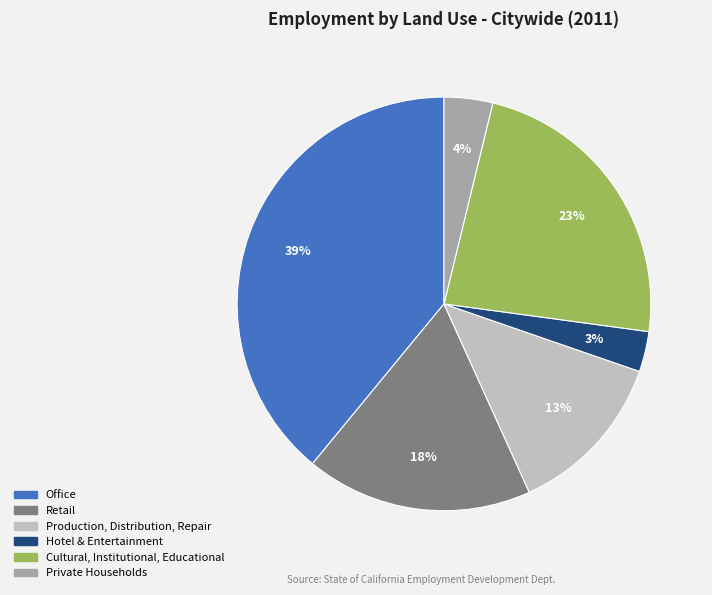

How many segments does this pie chart have?

6